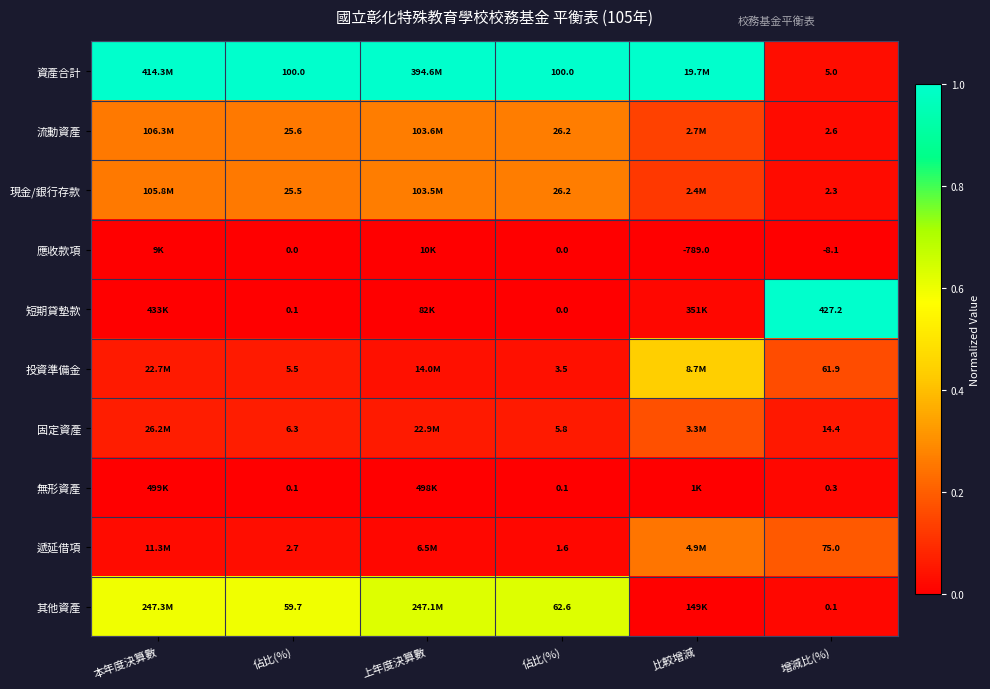

What is the difference between the highest and lowest values at 增減比(%)?

435.3